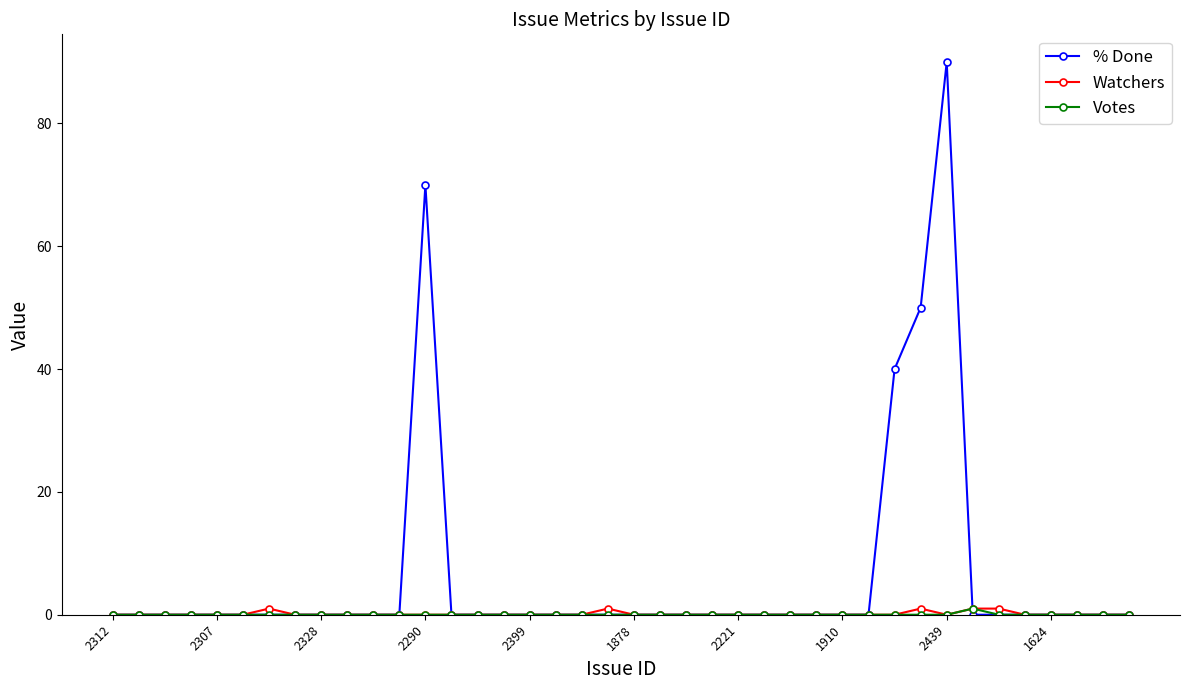

What is the highest value of the % Done series?

90